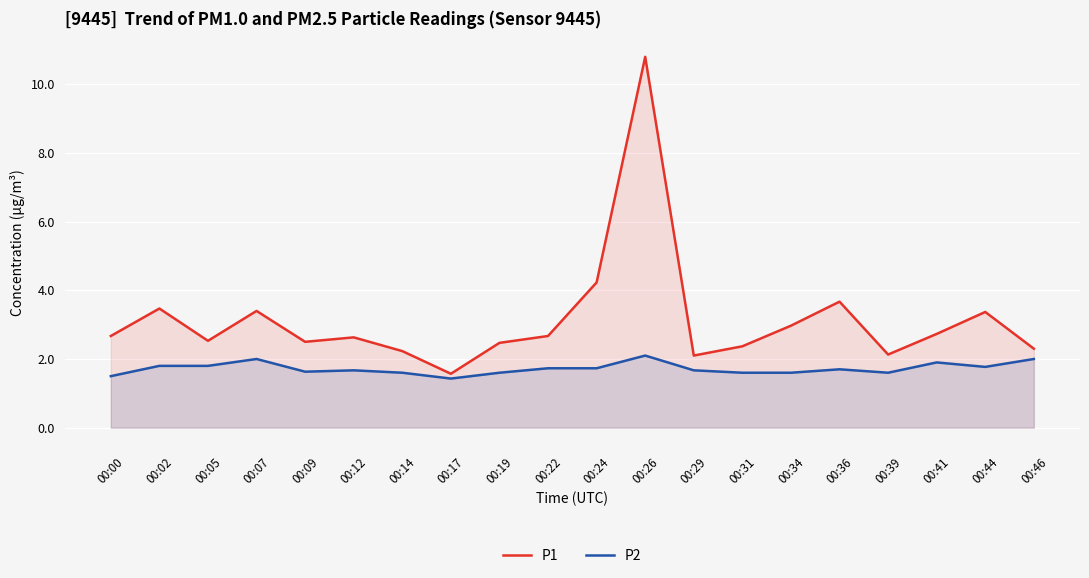

What value does the P1 series have at 00:44?

3.4